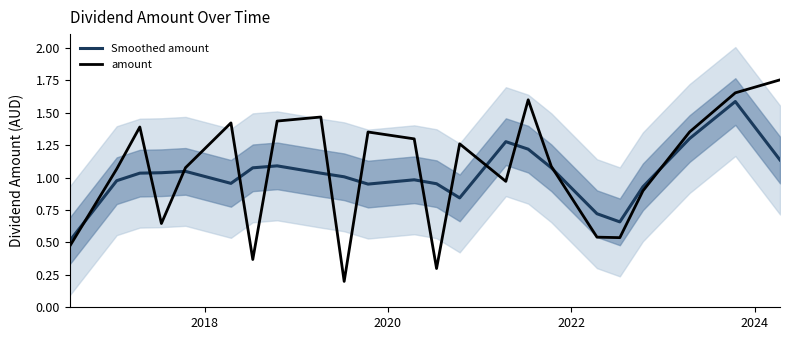

What is the maximum value for Smoothed amount?

1.6